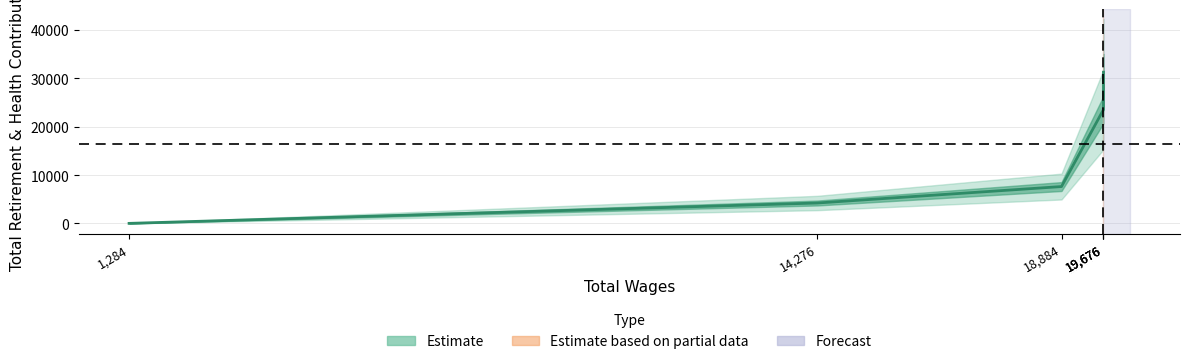

What is the difference between the maximum and minimum values?

31208